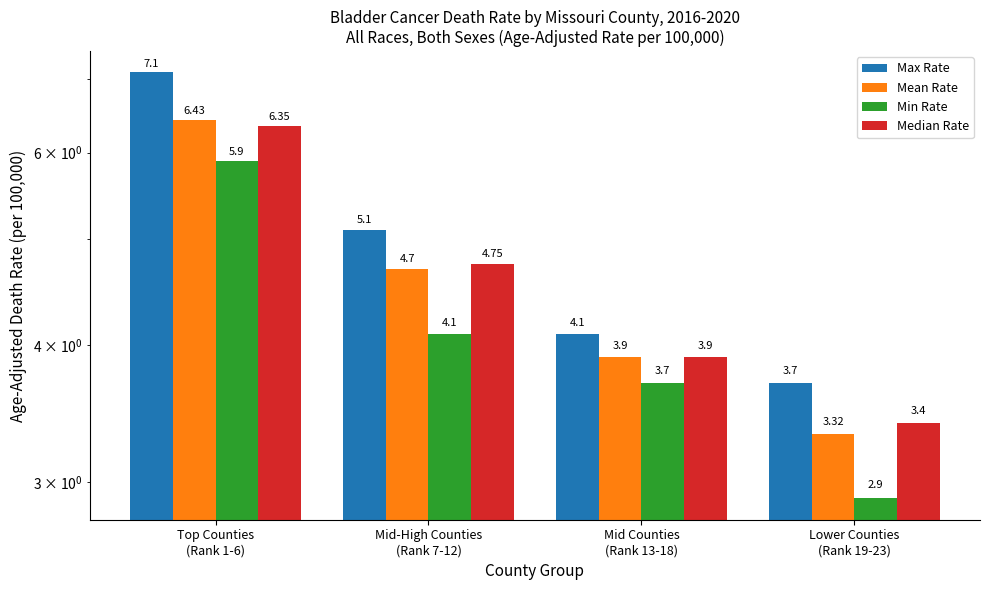

What is the difference between the maximum and second lowest values in the Max Rate series?

3.0